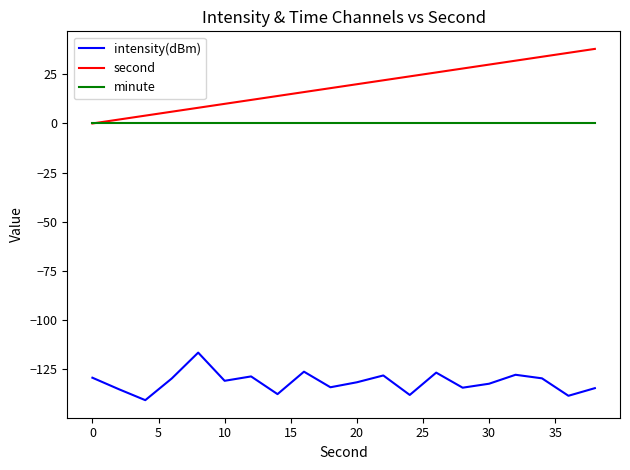

What is the minimum value shown in the chart?

-141.0